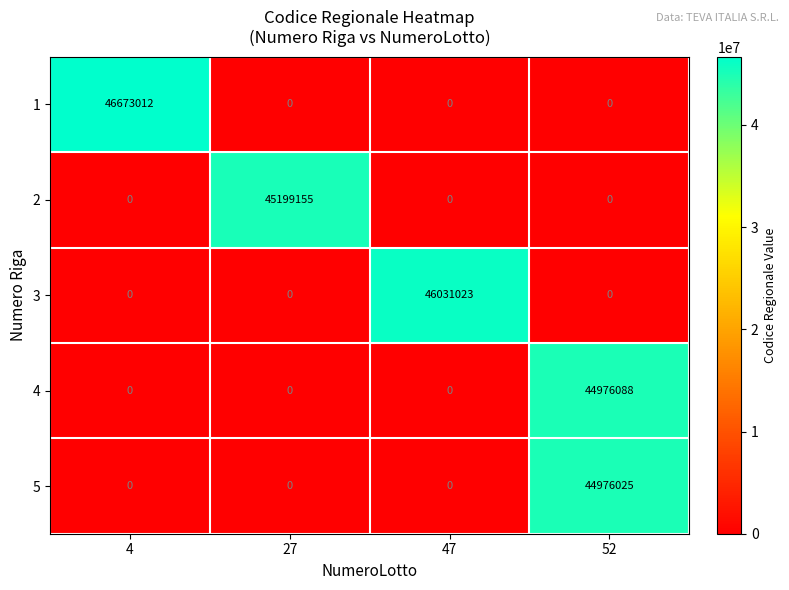

What is the difference between the maximum and minimum values in the 2 series?

45199155